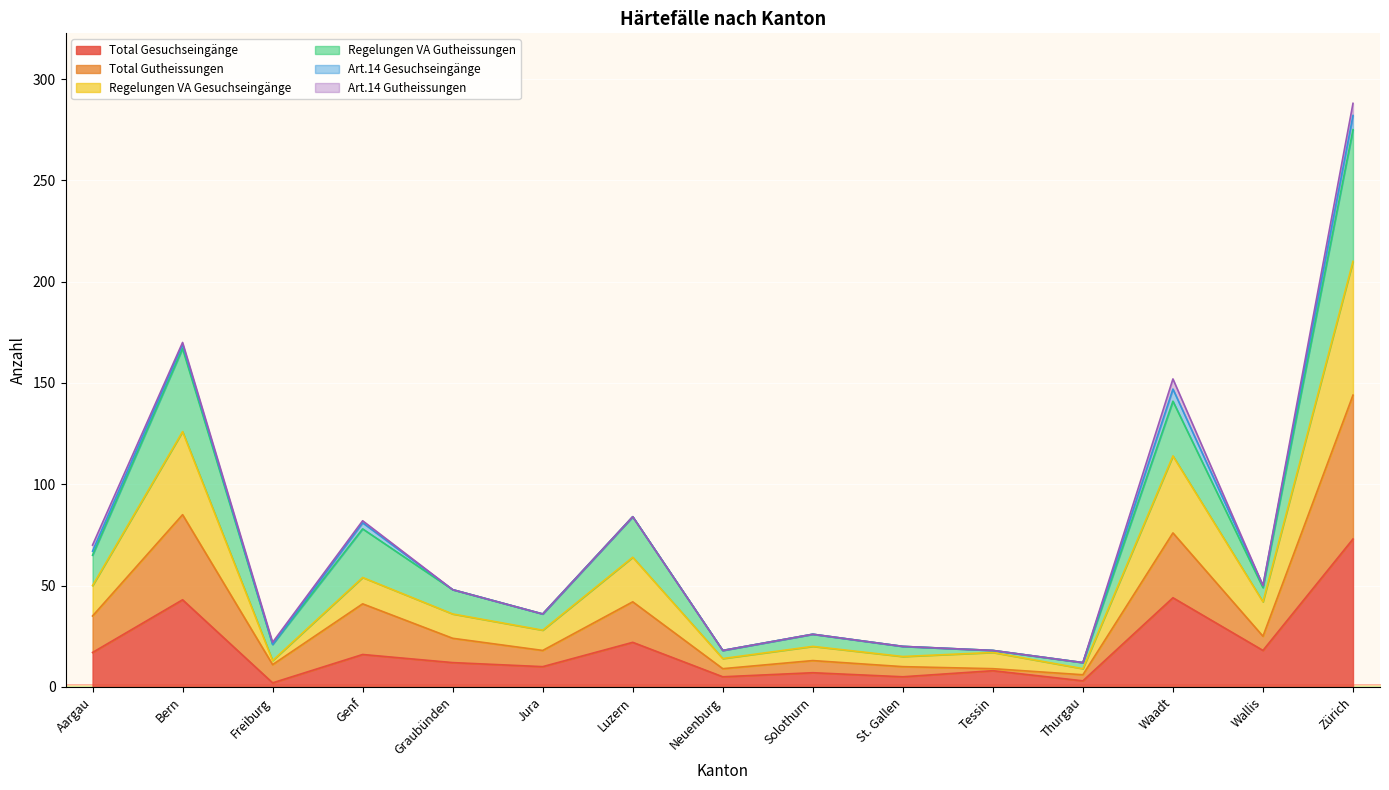

Which category has the highest value in the Total Gesuchseingänge series?

Zürich